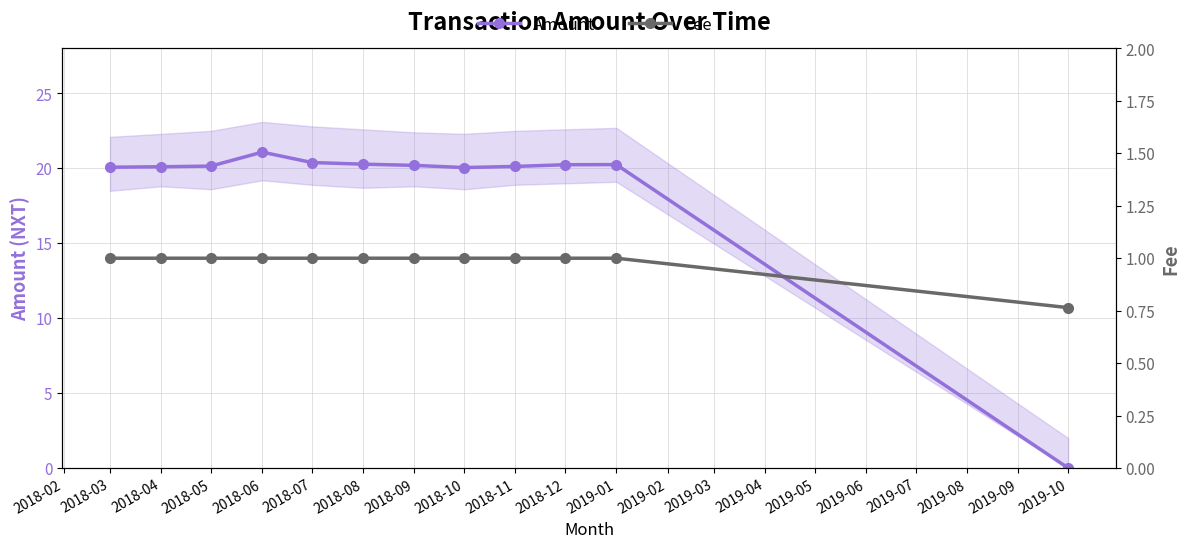

What is the difference between the maximum and minimum values in the Fee series?

0.2